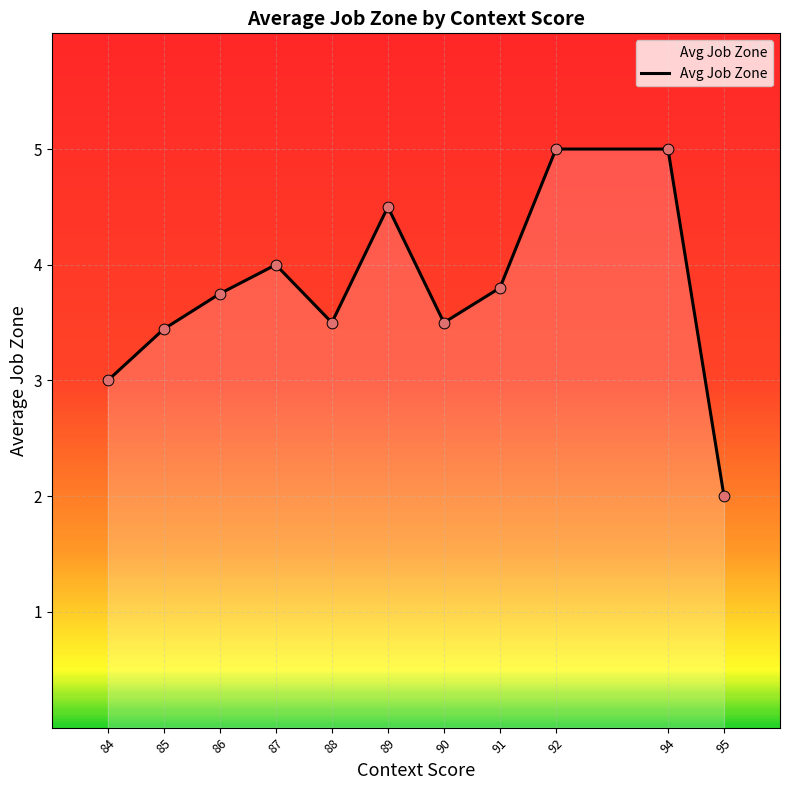

Approximately how many times larger is the value at 95 compared to 85?

0.6